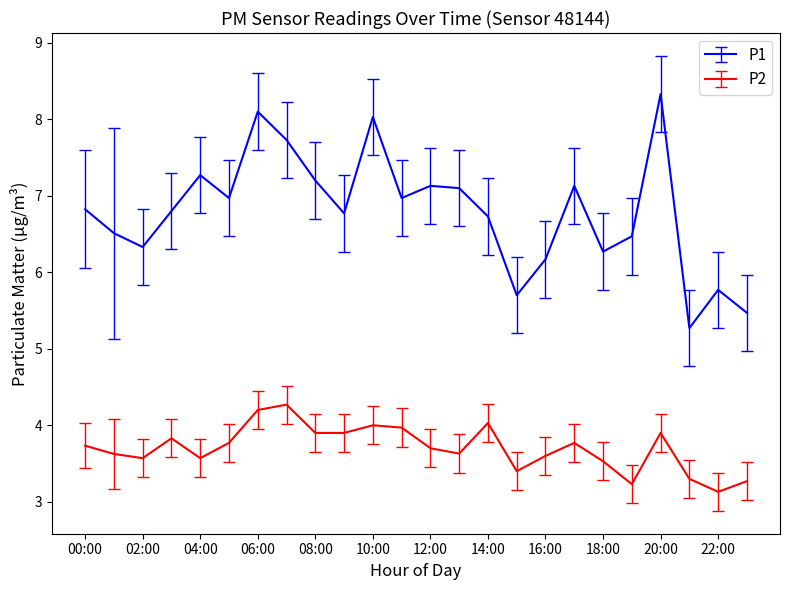

What is the difference between the maximum and second lowest values in the P1 series?

2.9